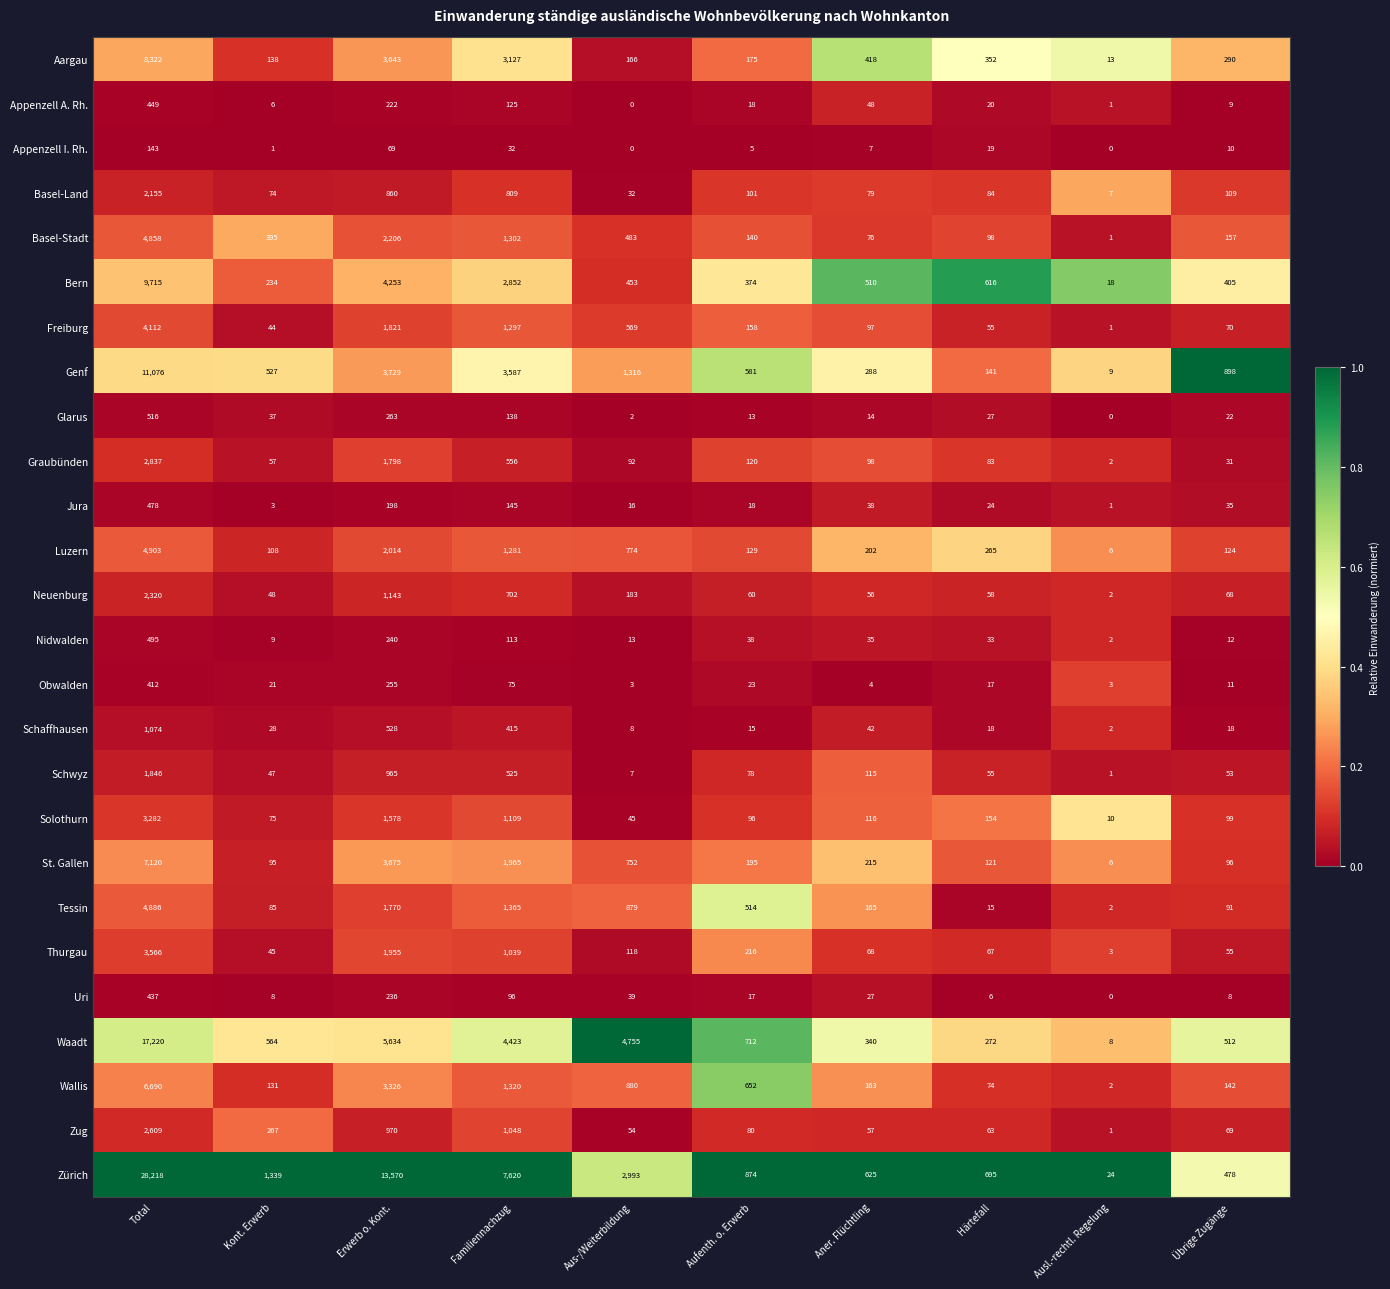

What is the difference between the highest and lowest values at Härtefall?

689